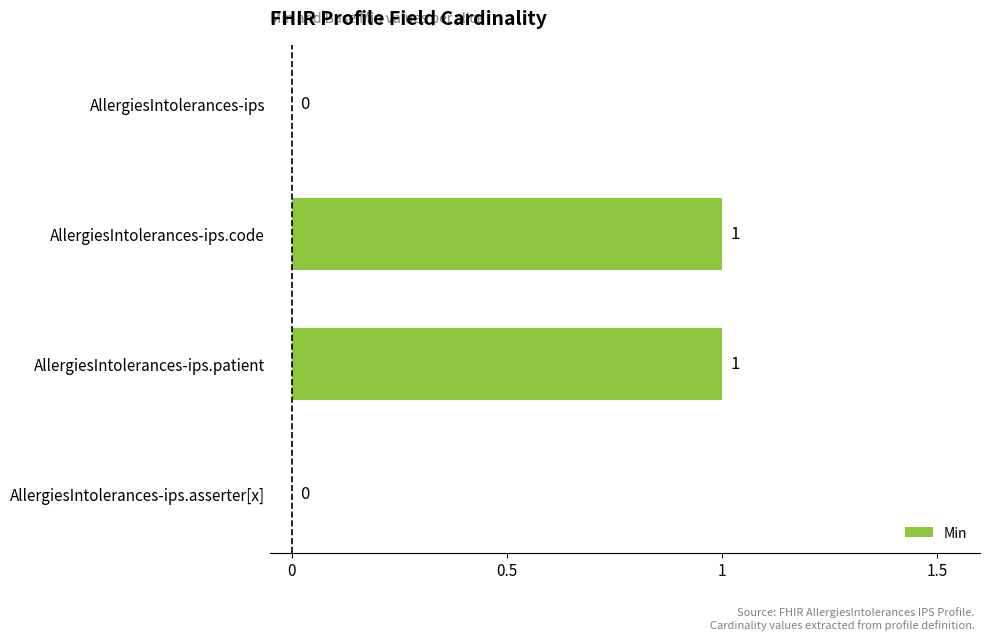

Reading bottom to top, transcribe all the data shown in this chart.

AllergiesIntolerances-ips.asserter[x]=0	AllergiesIntolerances-ips.patient=1	AllergiesIntolerances-ips.code=1	AllergiesIntolerances-ips=0